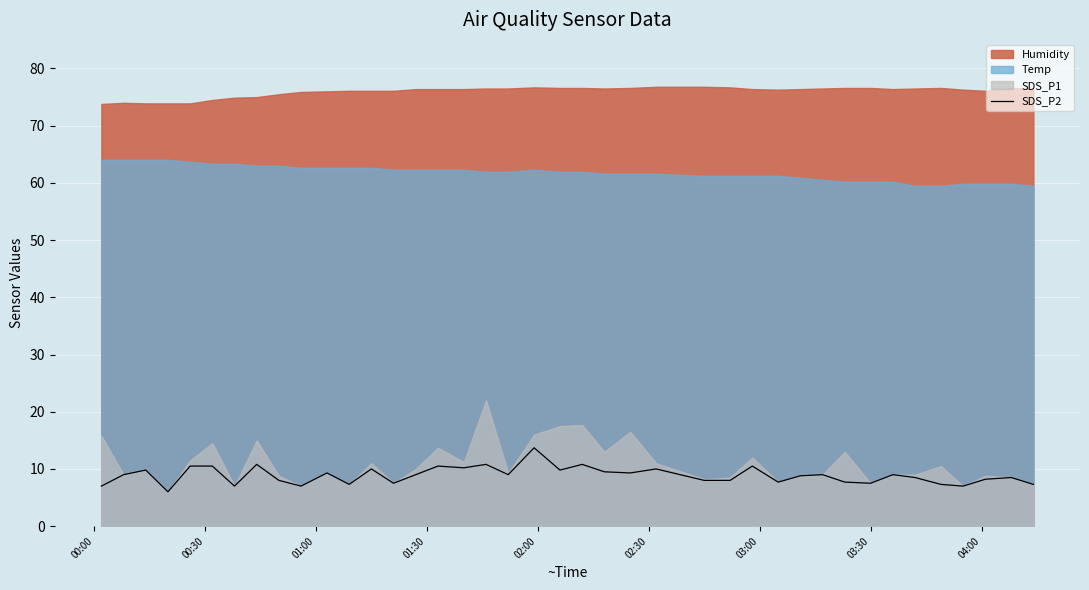

What is the minimum value for SDS_P2?

6.0